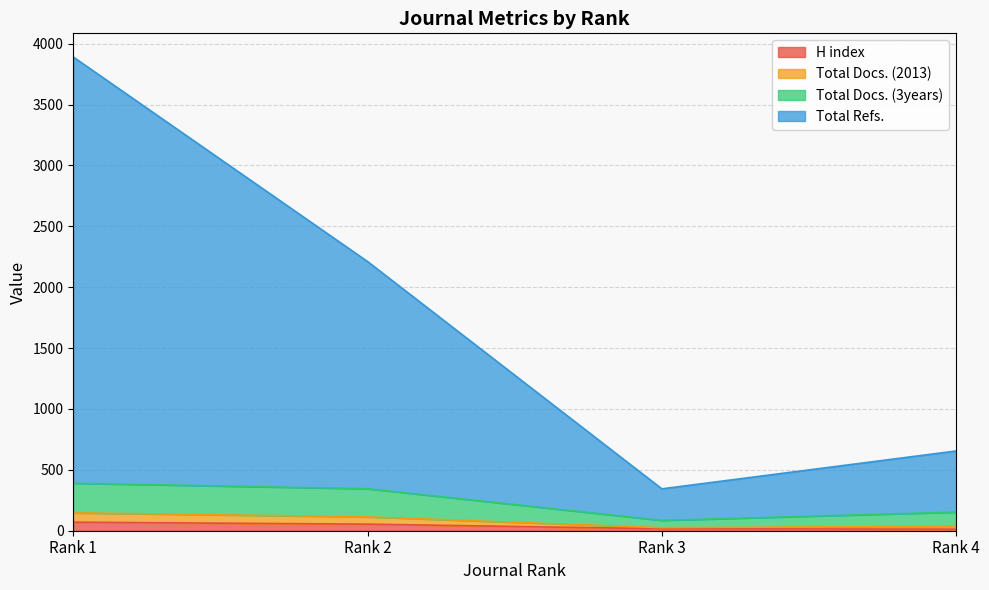

How many data points in H index are less than 54?

2